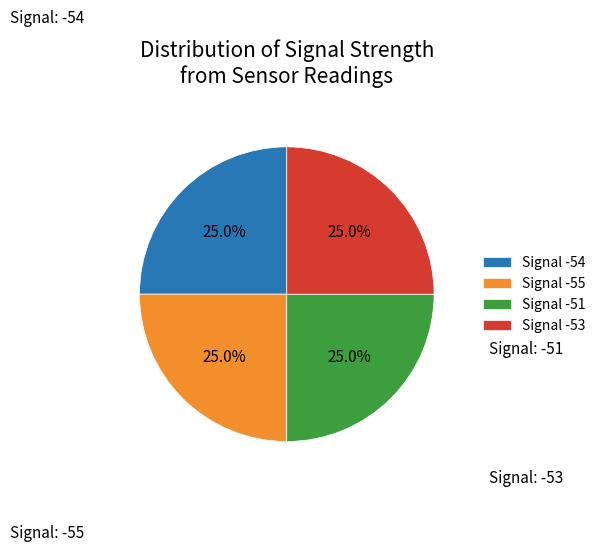

Approximately how many times larger is the value at Signal -53 compared to Signal -54?

1.0